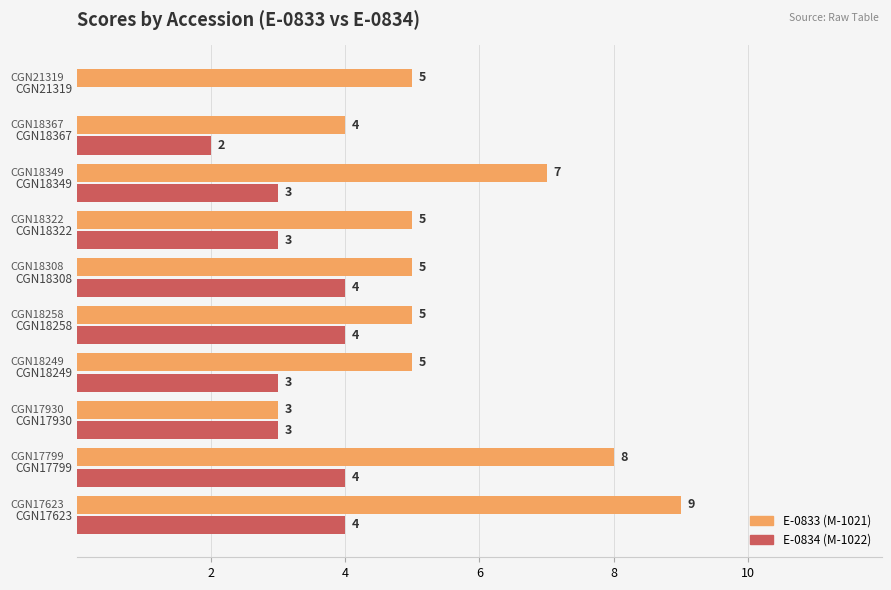

Which label corresponds to the largest value in the chart?

CGN17623